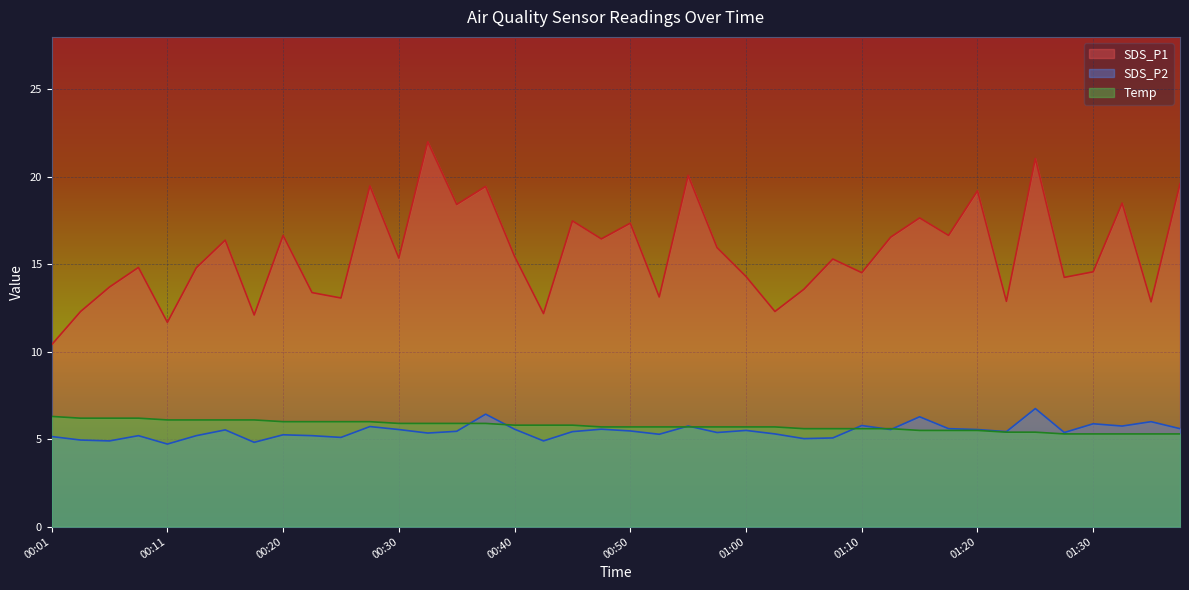

What is the difference between the highest and lowest values at 01:18?

11.1